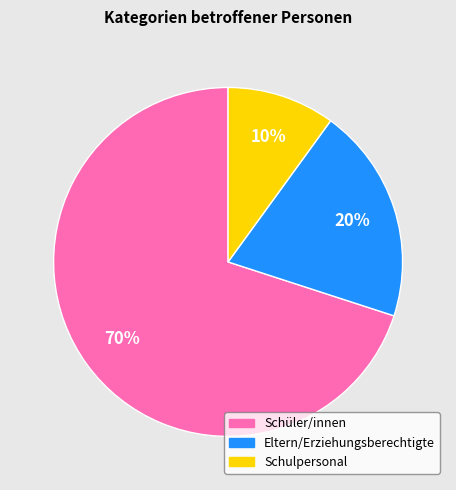

Rank the categories by value from lowest to highest.

Schulpersonal, Eltern/Erziehungsberechtigte, Schüler/innen